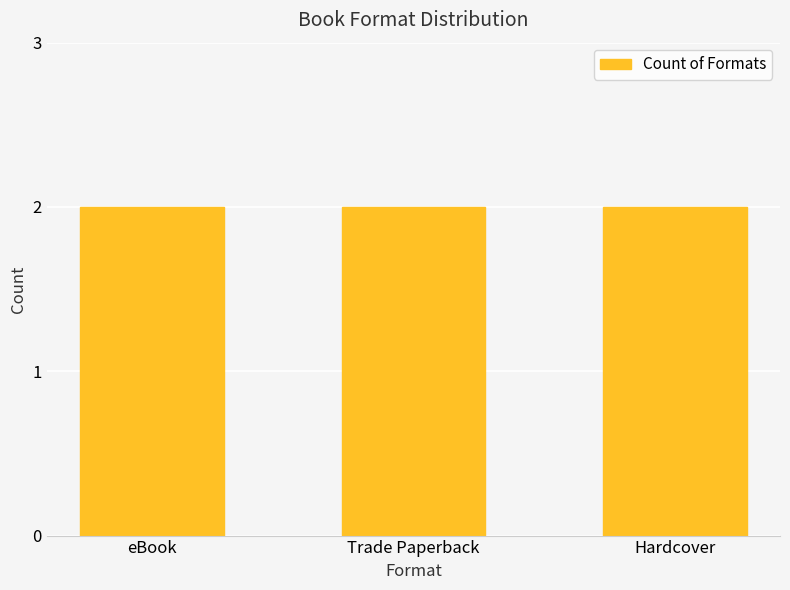

Is it true that the value at Hardcover is 663732791?

False